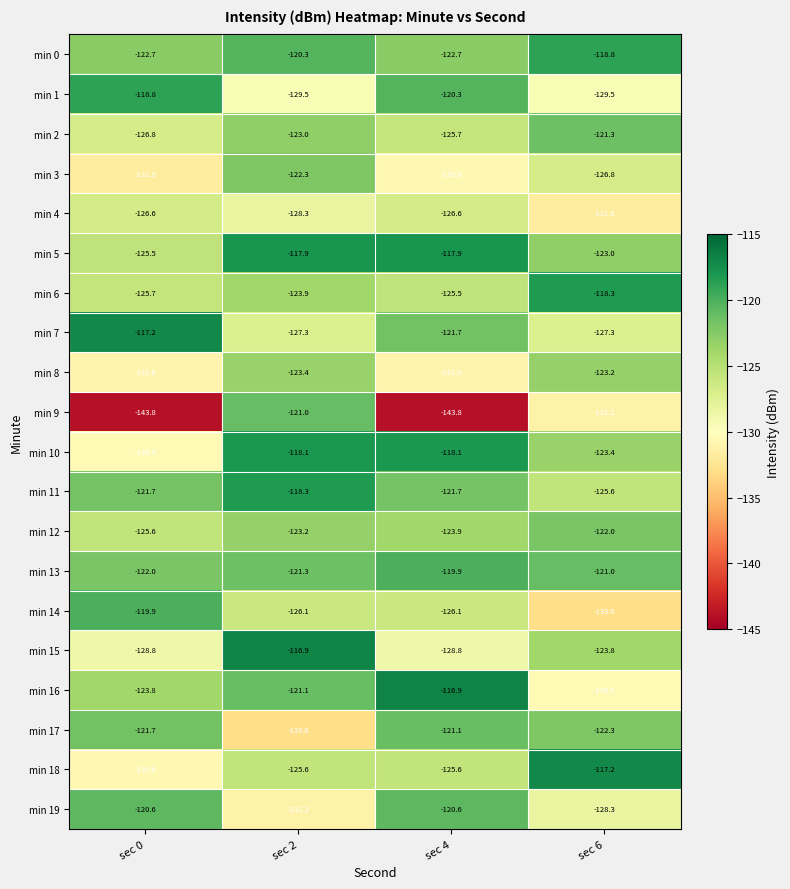

What is the difference between the maximum and minimum values in the min 6 series?

7.4